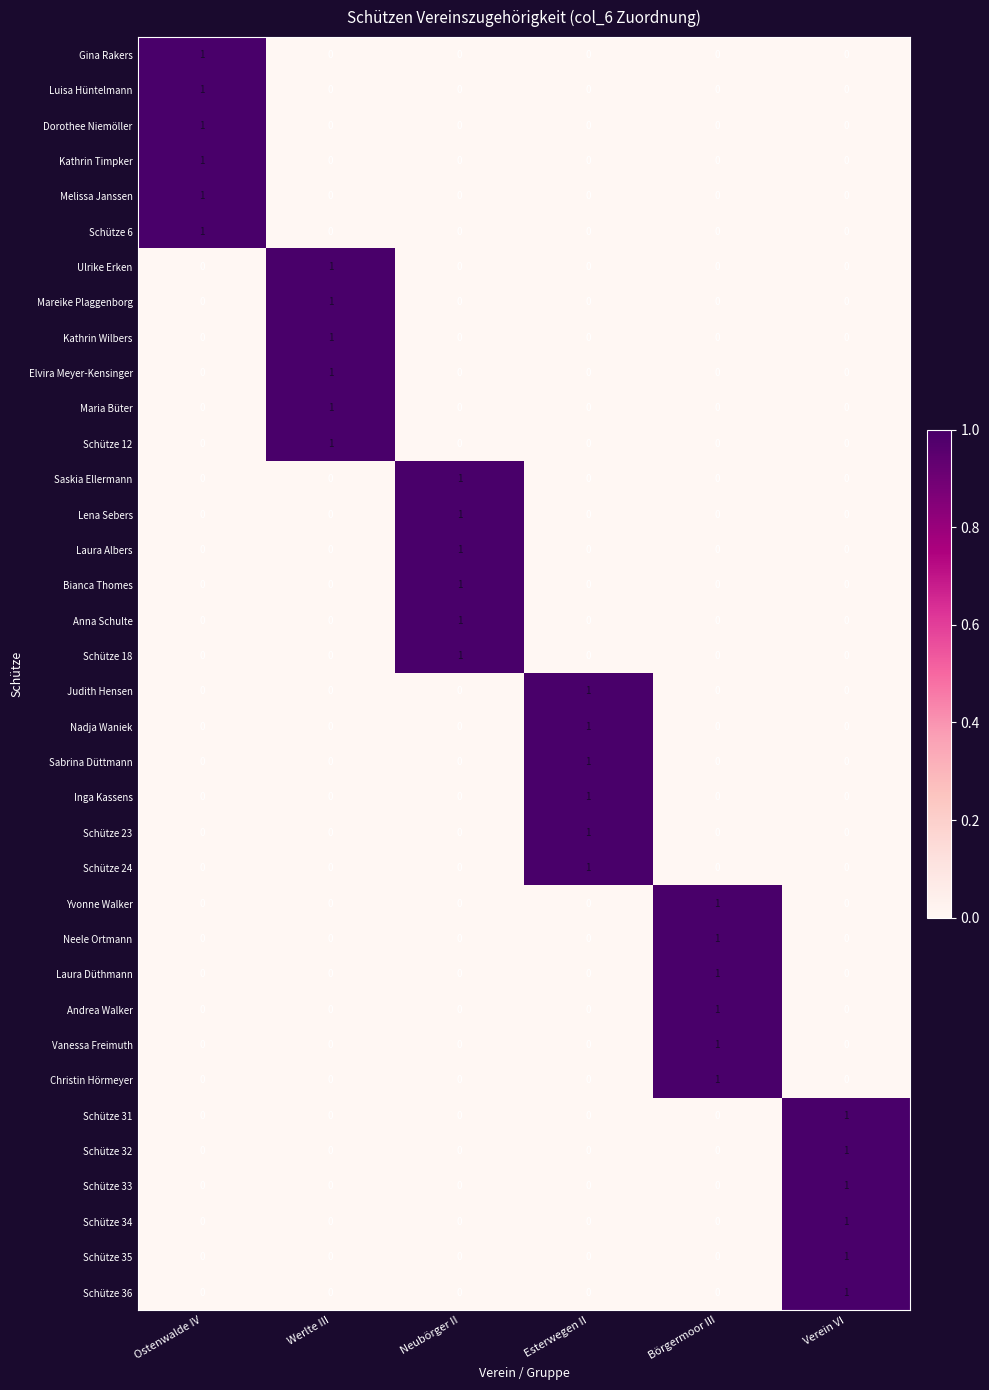

True or false: Andrea Walker has a value of 0 at Ostenwalde IV.

True